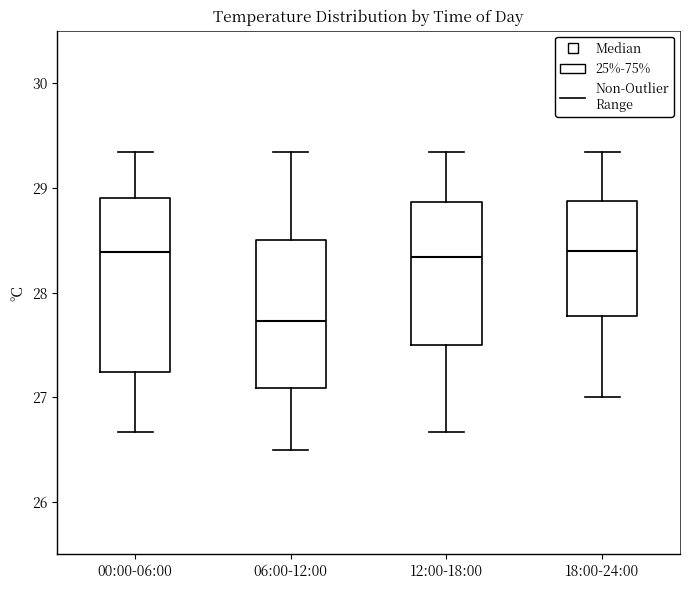

Reading left to right, transcribe this box plot: for each box, give where its median line is, the range the box spans, and where its two whiskers end, as read against the y-axis. The values are not printed on the chart, so give them approximately, as read against the axis.

00:00-06:00: median 28.4, box 27.2 to 28.9, whiskers 26.7 to 29.3
06:00-12:00: median 27.7, box 27.1 to 28.5, whiskers 26.5 to 29.3
12:00-18:00: median 28.3, box 27.5 to 28.9, whiskers 26.7 to 29.3
18:00-24:00: median 28.4, box 27.8 to 28.9, whiskers 27.0 to 29.3